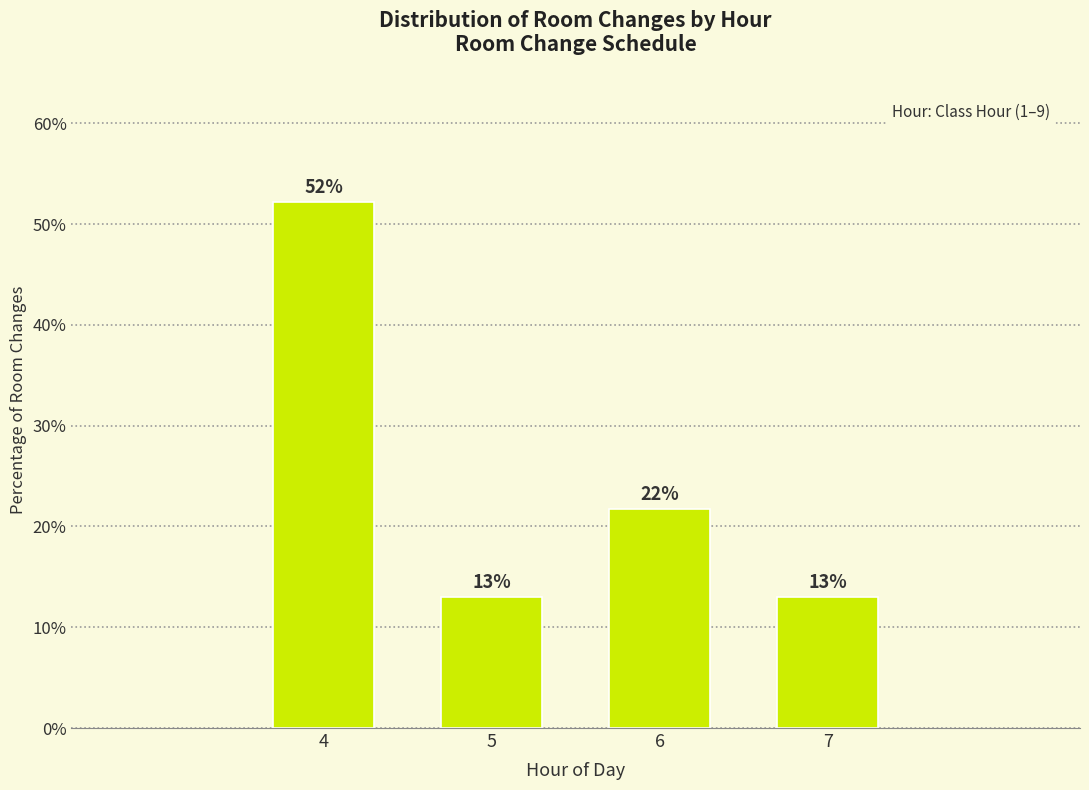

What is the sum of all values?

100.0